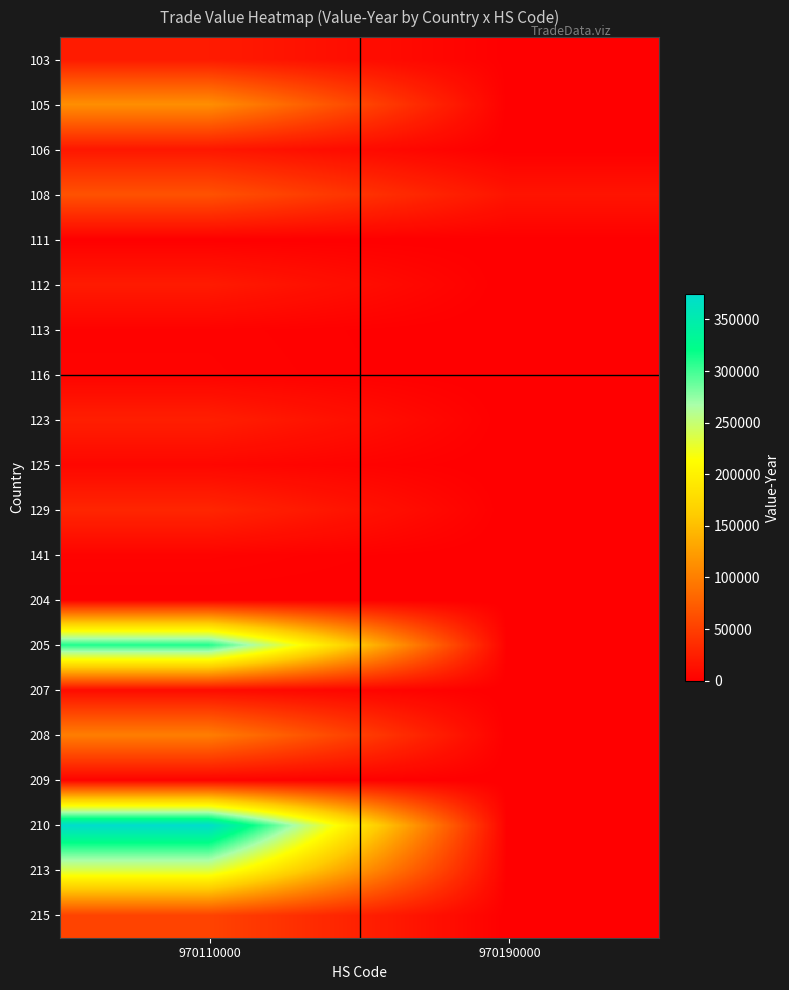

List the series in order of their peak value, lowest first.

111, 204, 113, 209, 116, 141, 125, 207, 106, 112, 103, 123, 129, 215, 108, 208, 105, 213, 205, 210